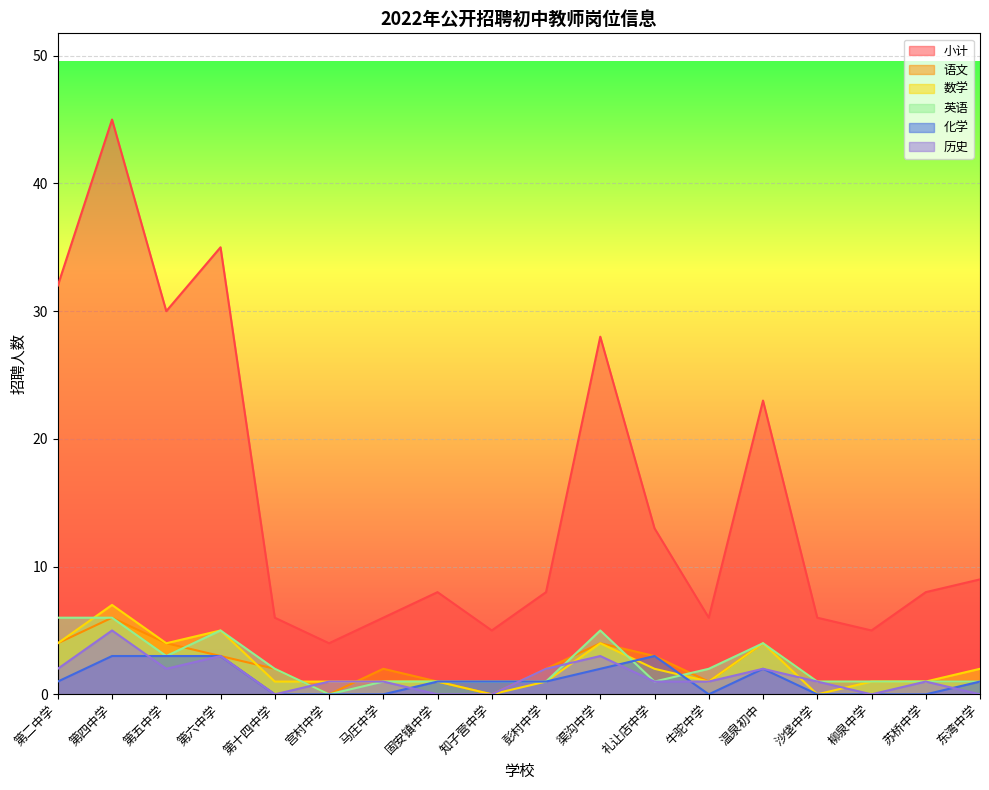

What position from the left is 温泉初中?

14